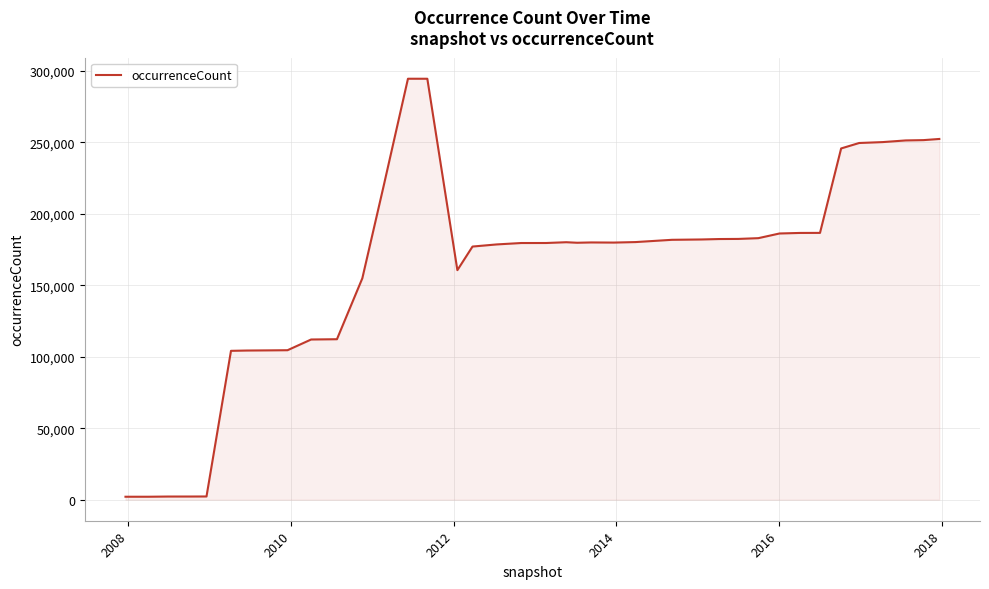

What is the greatest value displayed?

294539